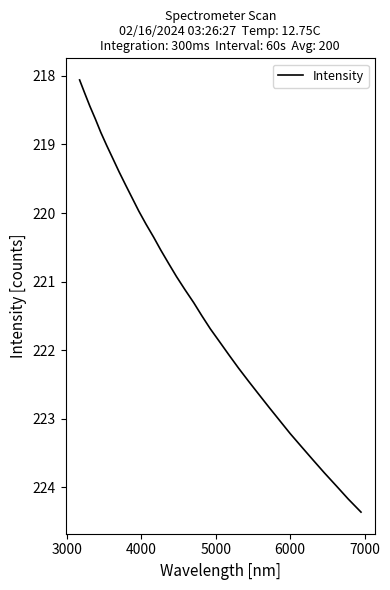

True or false: there are more than 1 points higher than both neighbors.

False